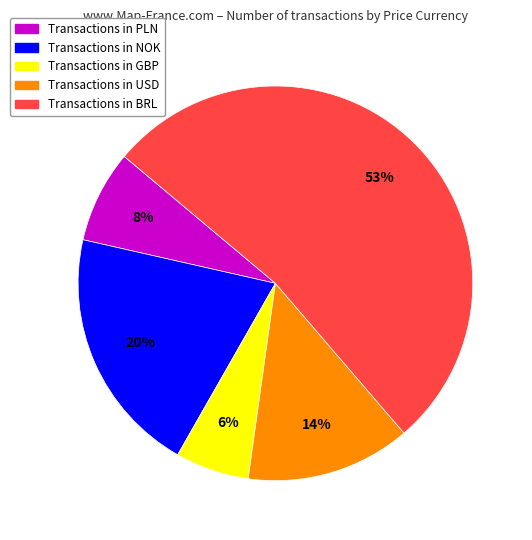

Is there a majority slice in this chart?

Yes